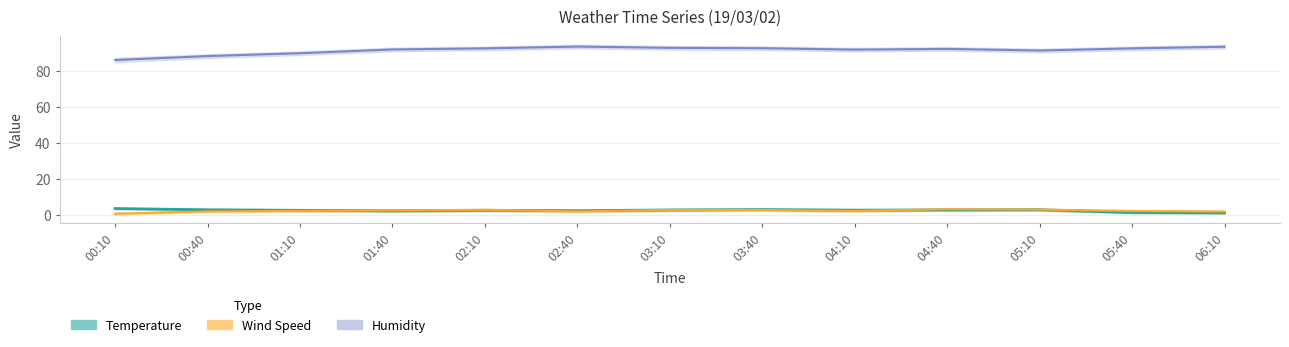

What position from the left is 02:10?

5